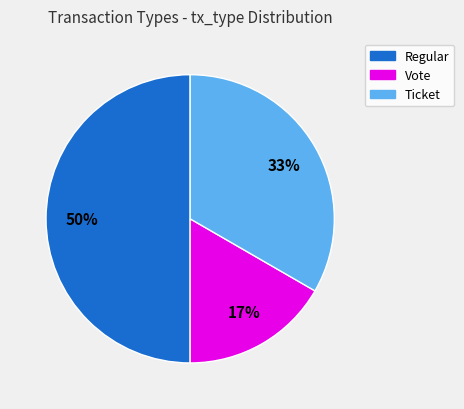

To the nearest percent, what is the difference between the largest and smallest slice percentages?

33%